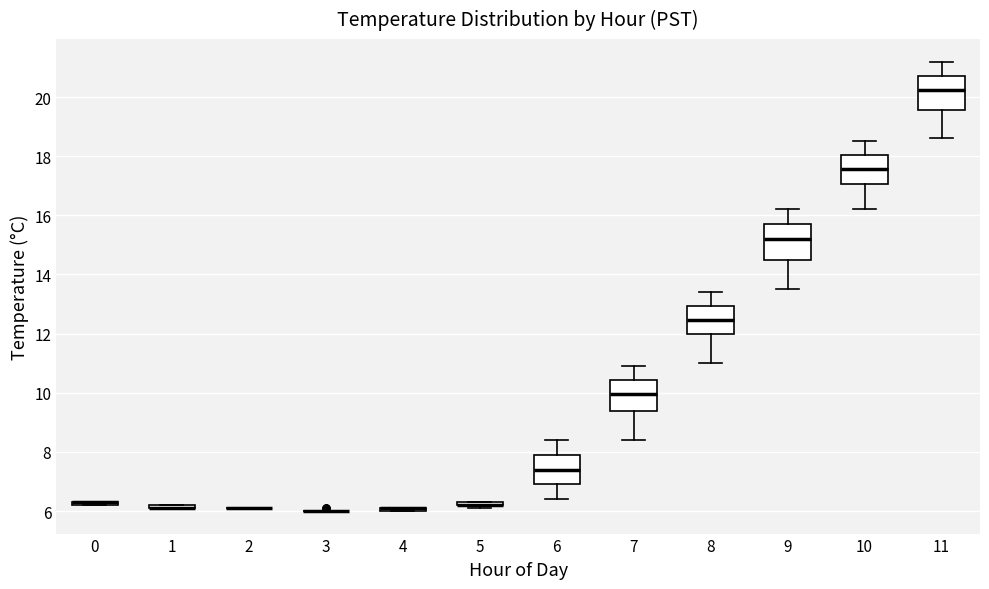

Reading left to right, transcribe this box plot: for each box, give where its median line is, the range the box spans, and where its two whiskers end, as read against the y-axis. The values are not printed on the chart, so give them approximately, as read against the axis.

0: box collapsed to a line at 6.4, whiskers 6.2 to 6.4
1: box collapsed to a line at 6.2, whiskers 6.2 to 6.2
2: box collapsed to a line at 6.2, whiskers 6.2 to 6.2
3: box collapsed to a line at 6.0, whiskers 6.0 to 6.0
4: box collapsed to a line at 6.2, whiskers 6.0 to 6.2
5: box collapsed to a line at 6.2, whiskers 6.2 to 6.4
6: median 7.4, box 7.0 to 8.0, whiskers 6.4 to 8.4
7: median 10.0, box 9.4 to 10.4, whiskers 8.4 to 11.0
8: median 12.4, box 12.0 to 13.0, whiskers 11.0 to 13.4
9: median 15.2, box 14.4 to 15.8, whiskers 13.6 to 16.2
10: median 17.6, box 17.0 to 18.0, whiskers 16.2 to 18.6
11: median 20.2, box 19.6 to 20.8, whiskers 18.6 to 21.2